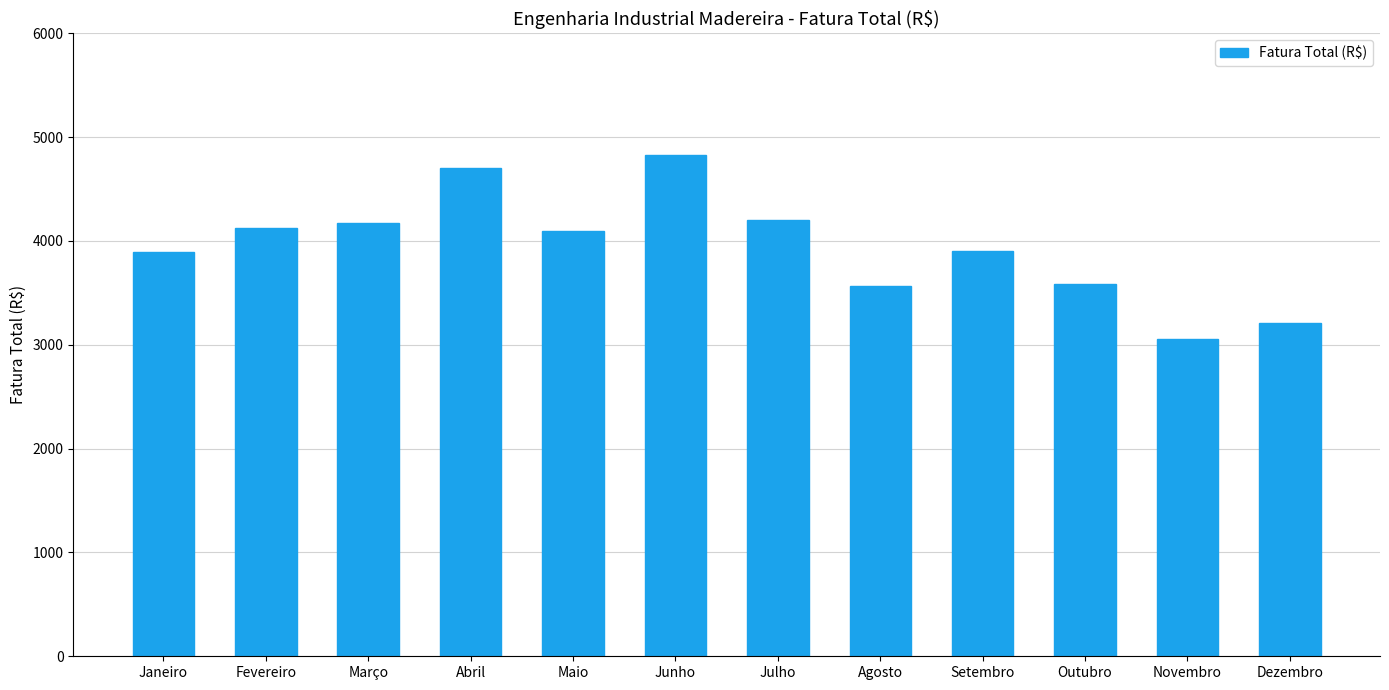

What is the maximum value shown in the chart?

4830.3